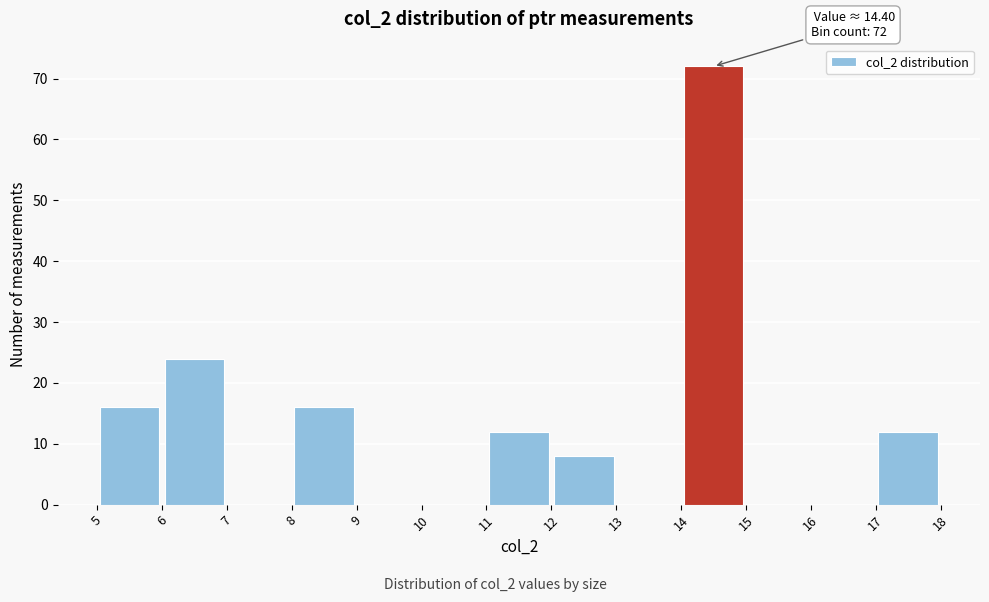

Over which range of the x-axis is the bar tallest?

14 to 15